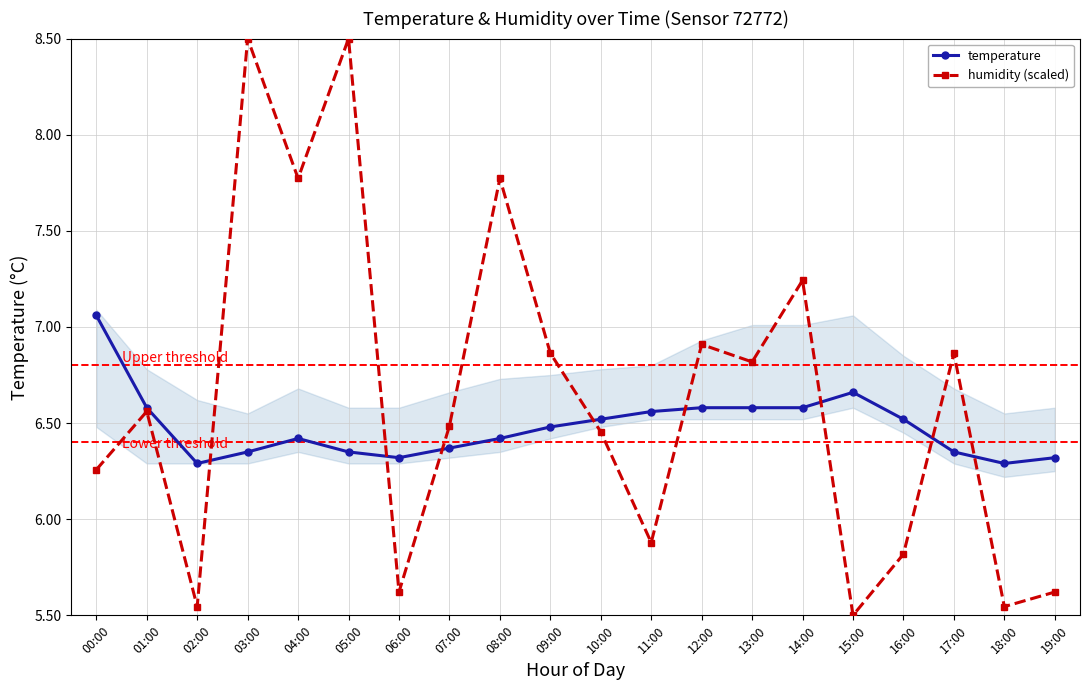

Between 01:00 and 03:00, which is larger?

01:00